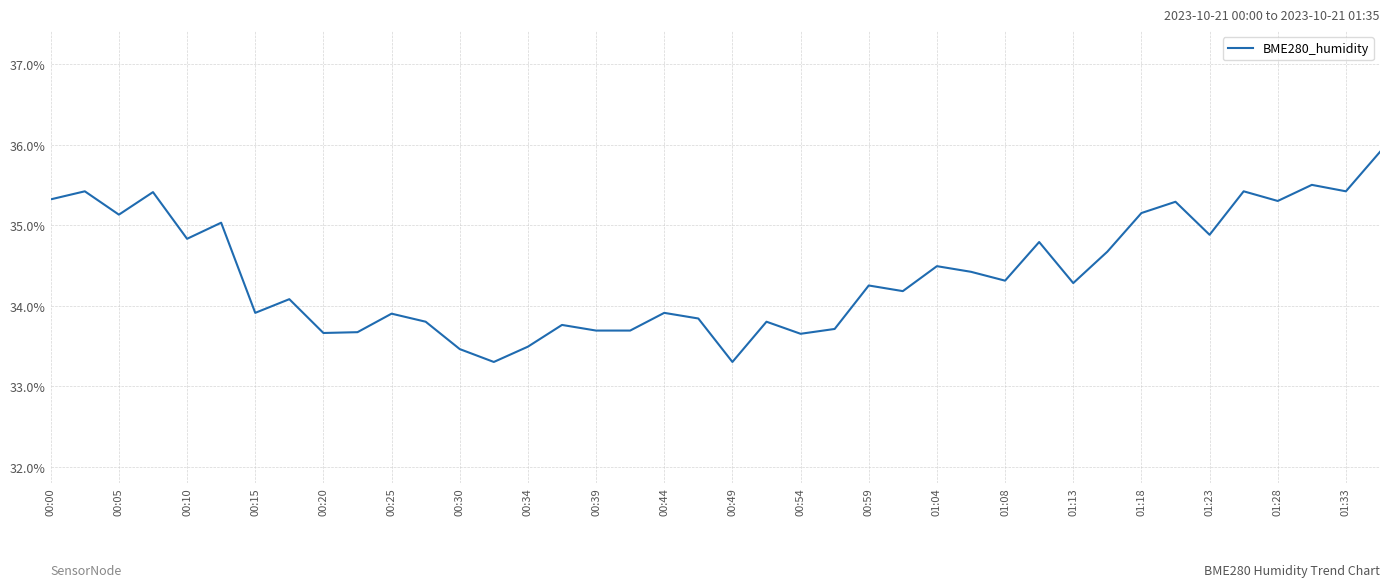

What is the minimum value shown in the chart?

33.3